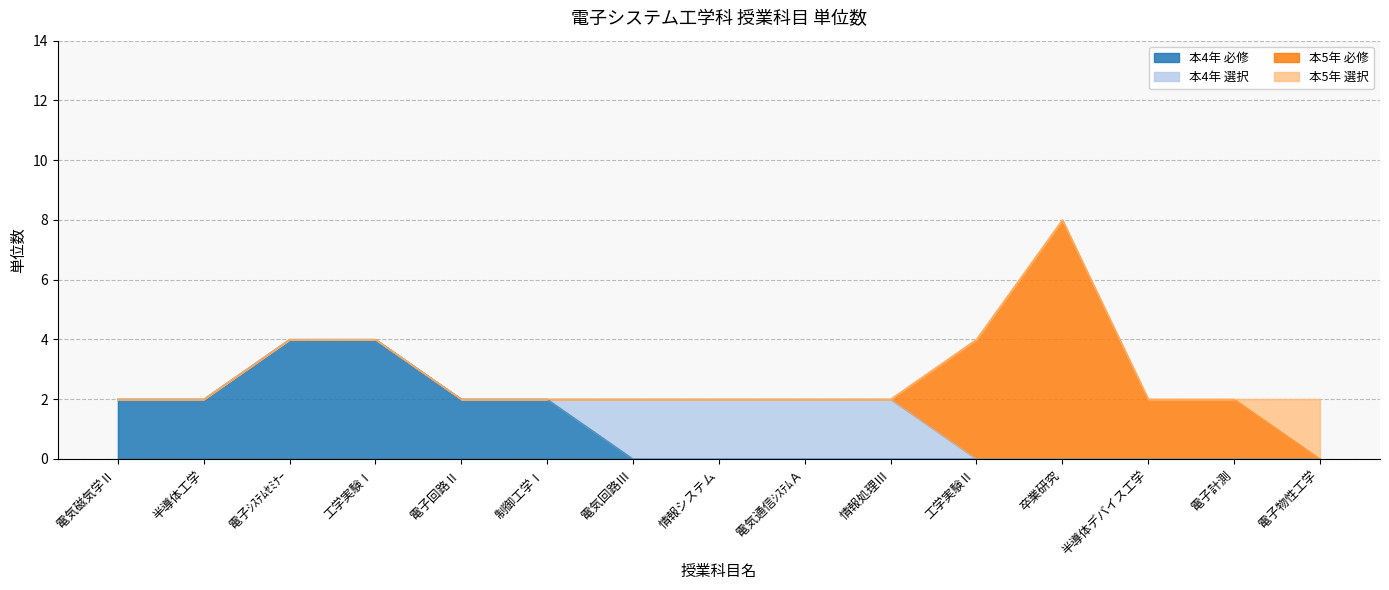

How many lines are shown in the chart?

4